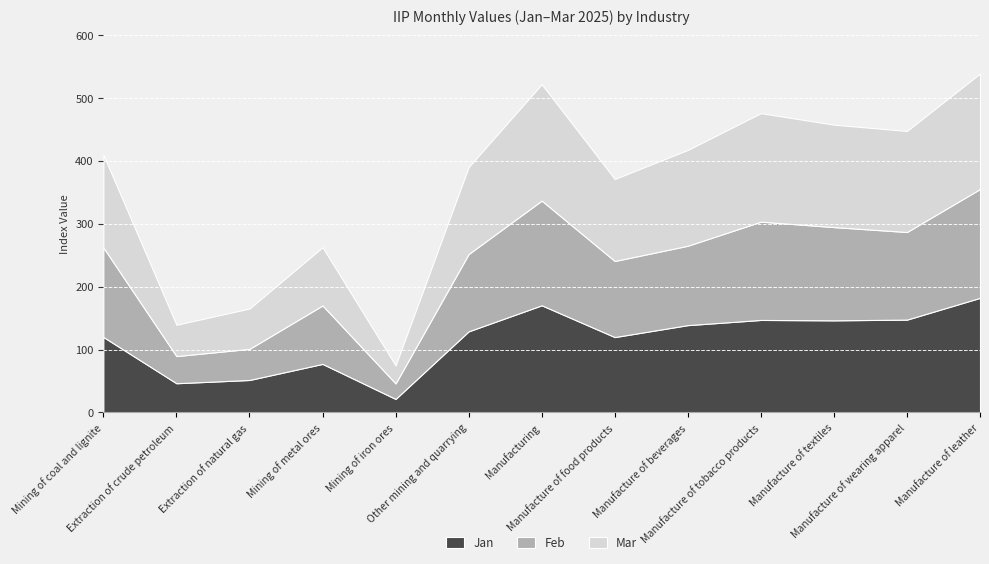

Reading left to right, extract all data points from this chart.

Jan: Mining of coal and lignite=120.0	Extraction of crude petroleum=46.4	Extraction of natural gas=51.6	Mining of metal ores=77.1	Mining of iron ores=21.4	Other mining and quarrying=128.9	Manufacturing=170.3	Manufacture of food products=119.8	Manufacture of beverages=138.8	Manufacture of tobacco products=147.0	Manufacture of textiles=146.4	Manufacture of wearing apparel=147.5	Manufacture of leather=182.2
Feb: Mining of coal and lignite=142.3	Extraction of crude petroleum=43.2	Extraction of natural gas=49.4	Mining of metal ores=93.0	Mining of iron ores=24.7	Other mining and quarrying=122.9	Manufacturing=166.5	Manufacture of food products=120.9	Manufacture of beverages=126.2	Manufacture of tobacco products=156.3	Manufacture of textiles=148.3	Manufacture of wearing apparel=139.3	Manufacture of leather=173.1
Mar: Mining of coal and lignite=147.3	Extraction of crude petroleum=49.8	Extraction of natural gas=64.2	Mining of metal ores=92.5	Mining of iron ores=28.6	Other mining and quarrying=138.3	Manufacturing=185.0	Manufacture of food products=130.5	Manufacture of beverages=152.3	Manufacture of tobacco products=172.5	Manufacture of textiles=162.8	Manufacture of wearing apparel=160.7	Manufacture of leather=183.6